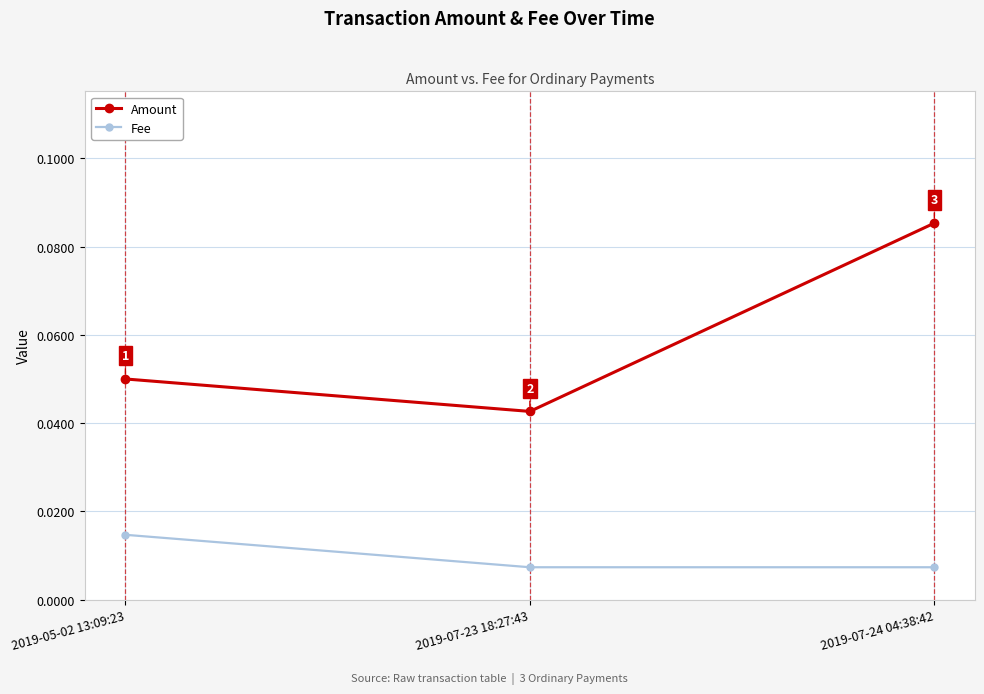

How many Amount values are between 0 and 1?

3